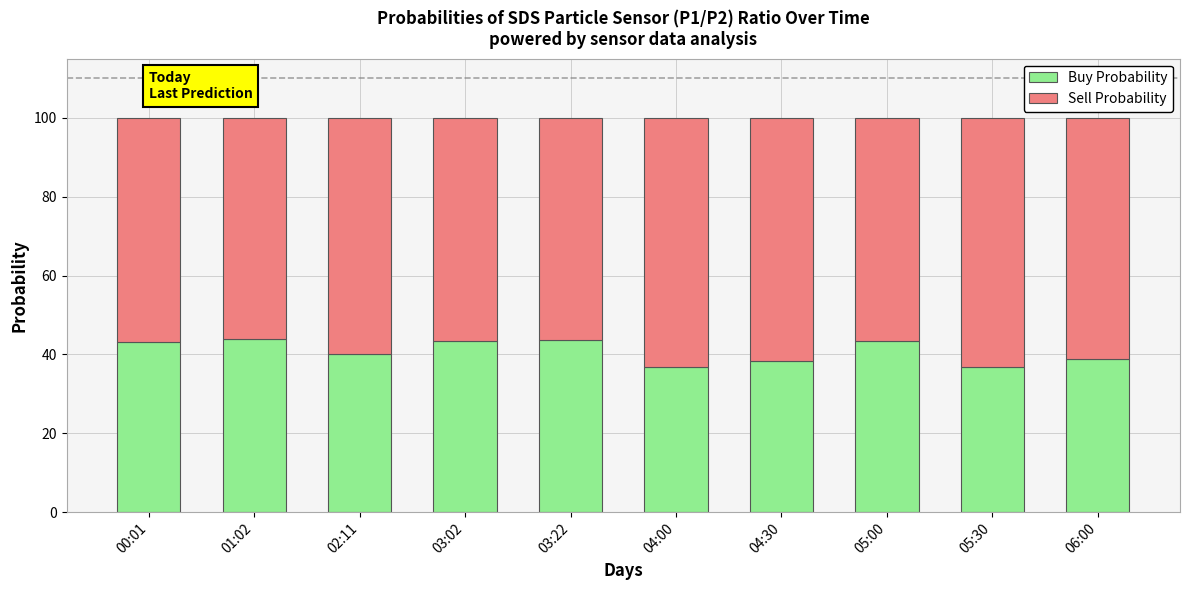

What is the difference between the maximum and minimum values in the Buy Probability series?

7.0